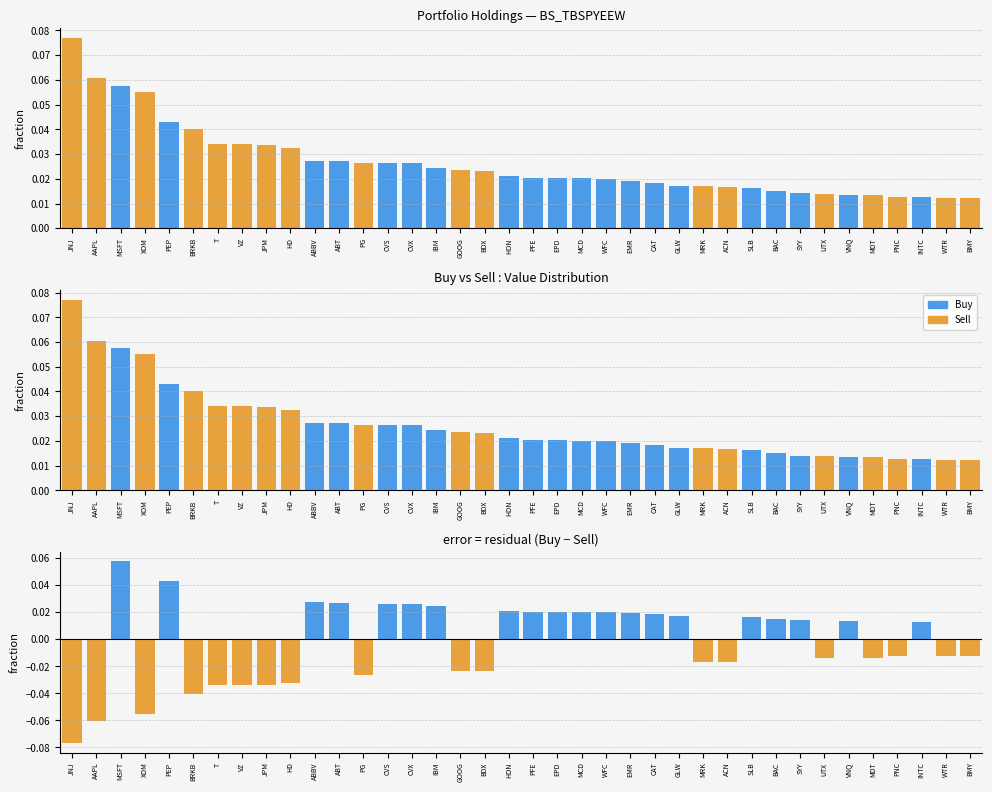

What is the label of the 18th bar from the right?

EPD